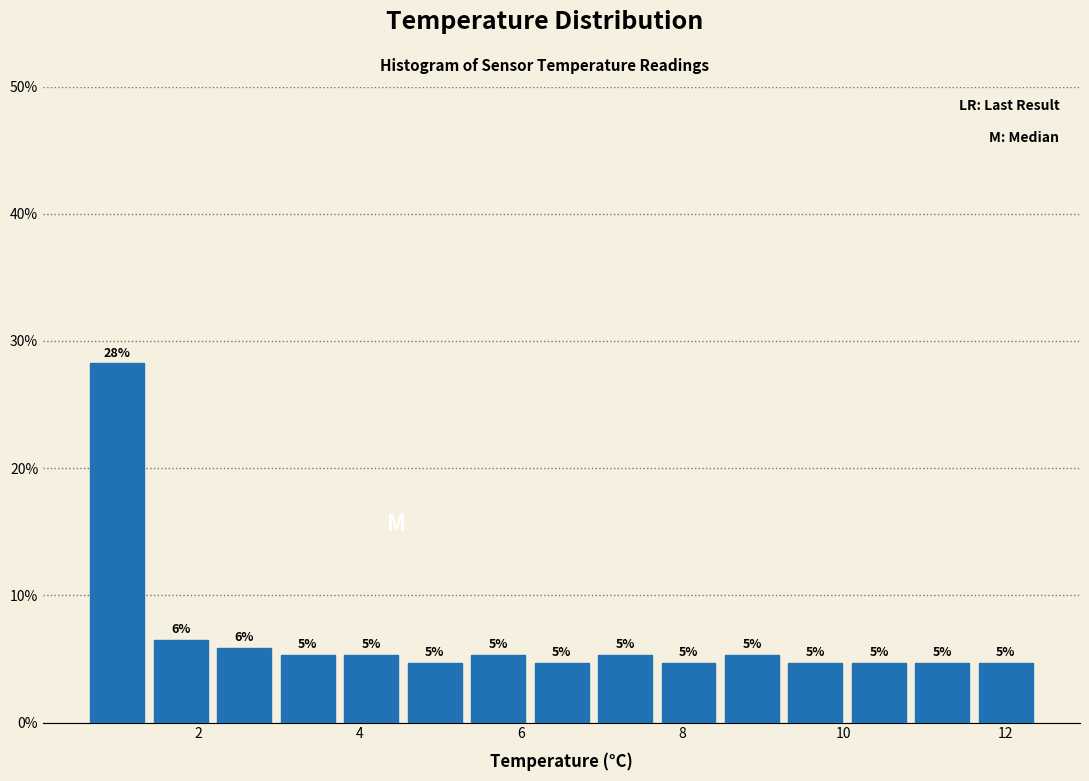

Read against the x-axis, roughly where is the centre of the tallest bar?

1.0